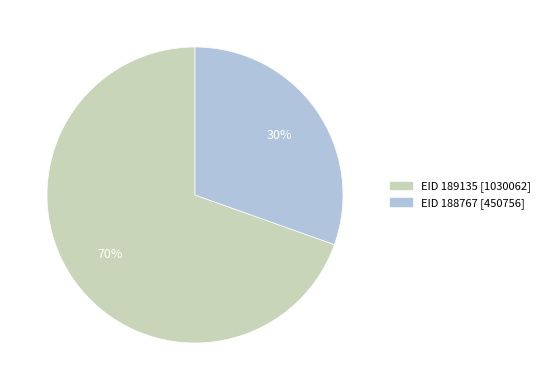

What is the majority slice?

EID 189135